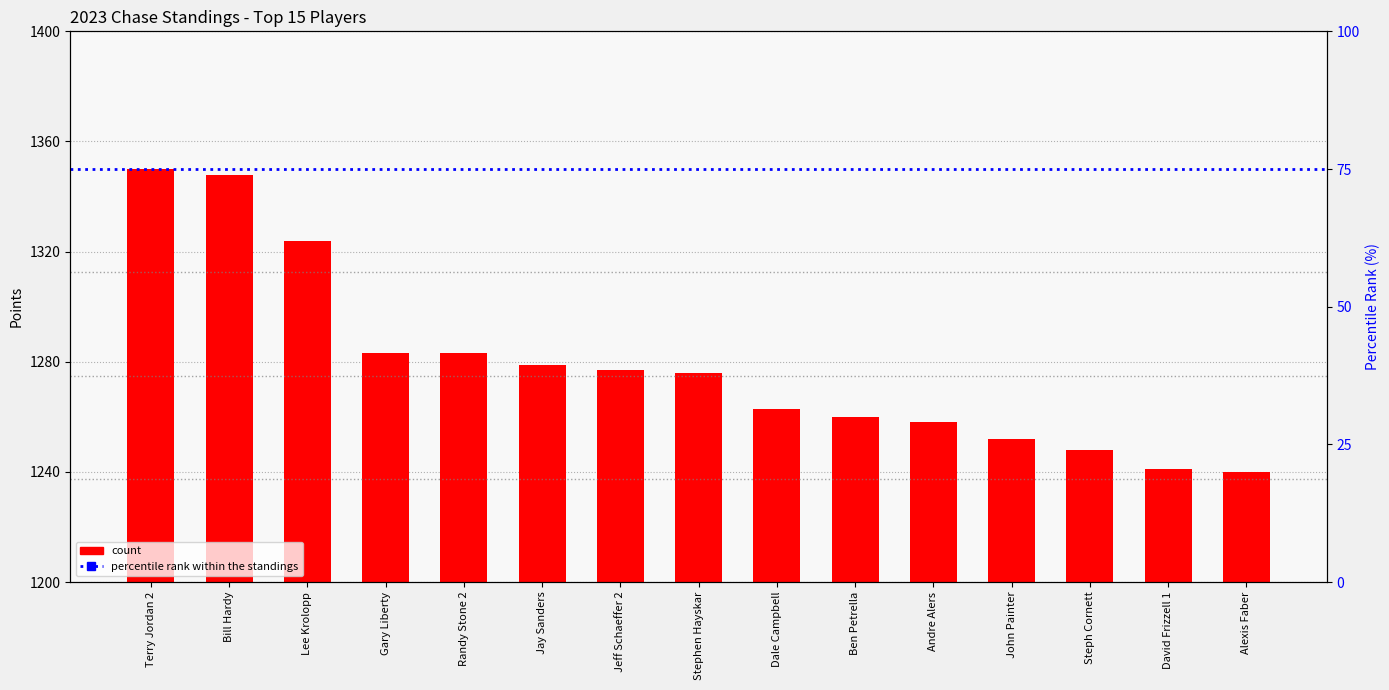

The value at Lee Krolopp is 1324. True or false?

True